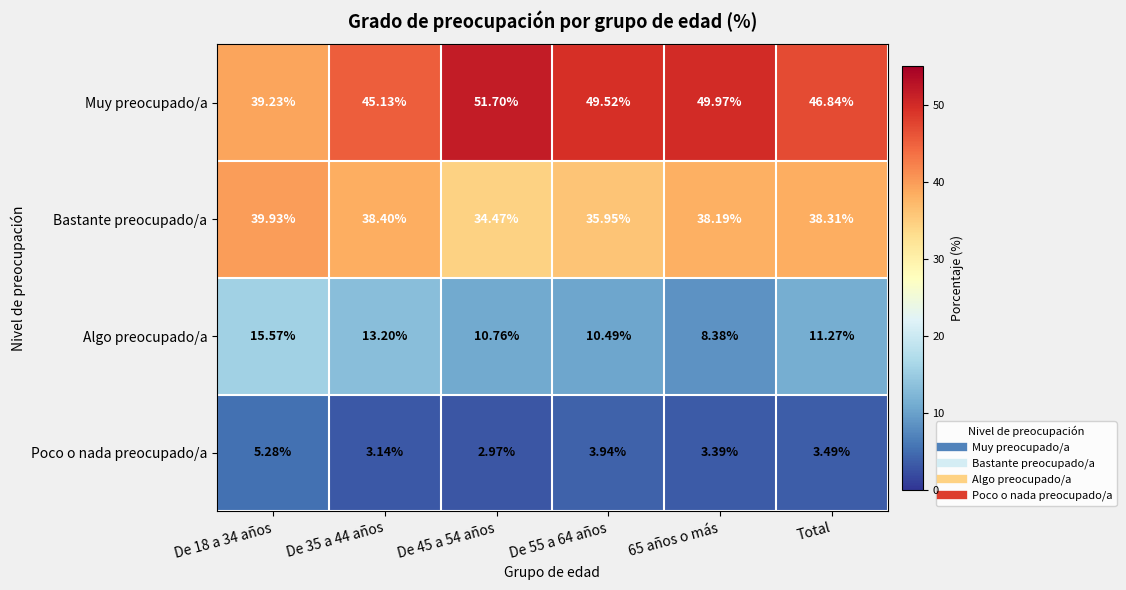

List the series in order of their peak value, highest first.

Muy preocupado/a, Bastante preocupado/a, Algo preocupado/a, Poco o nada preocupado/a